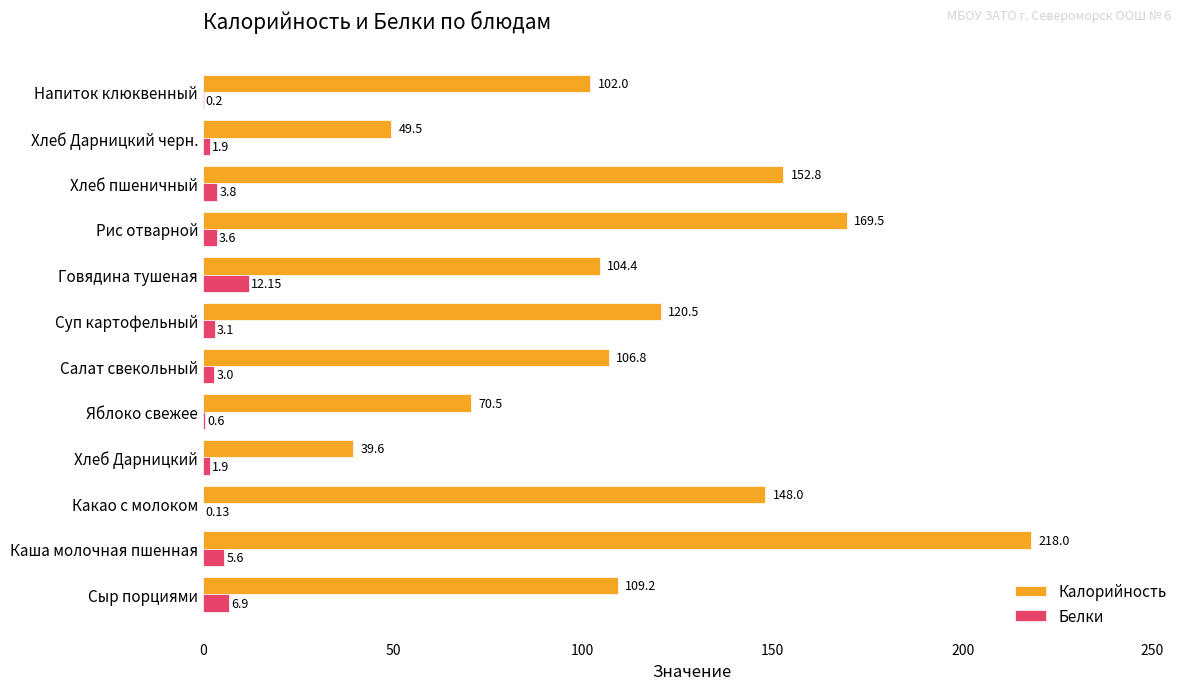

At which category is the sum across all series the highest?

Каша молочная пшенная